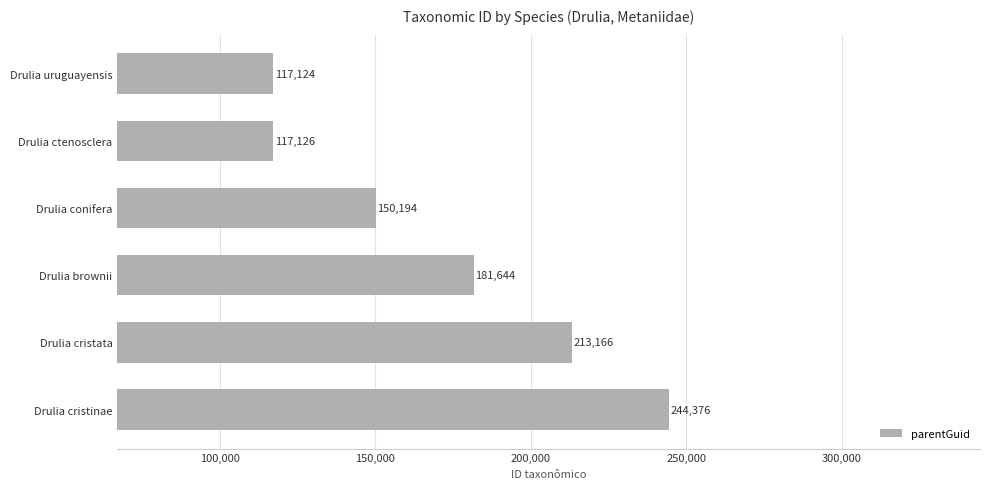

Where is the data nearest to the value 180750?

Drulia brownii